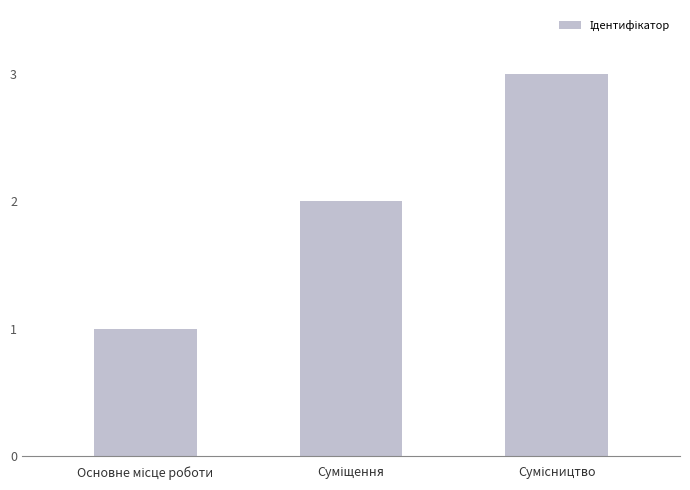

What is the greatest value displayed?

3